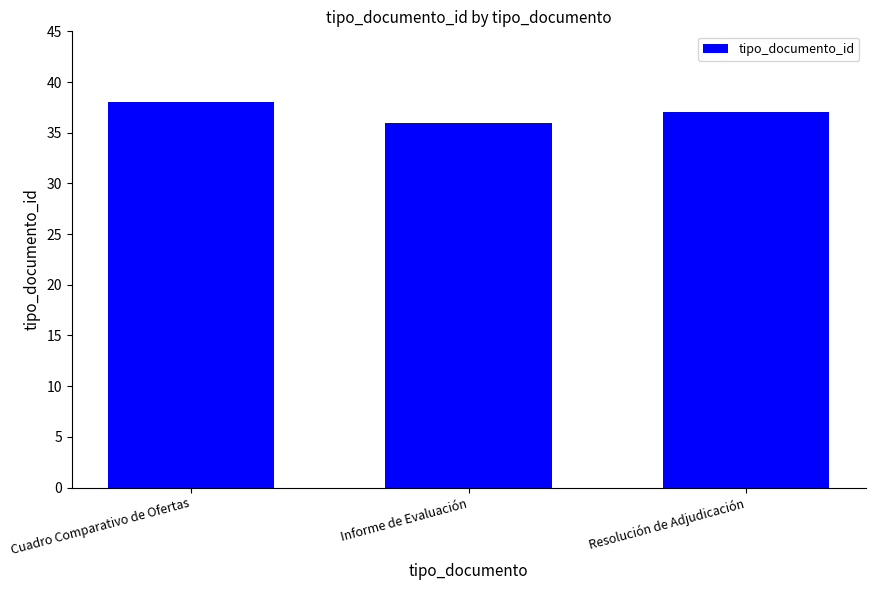

Reading left to right, list all the values displayed in this chart.

38	36	37